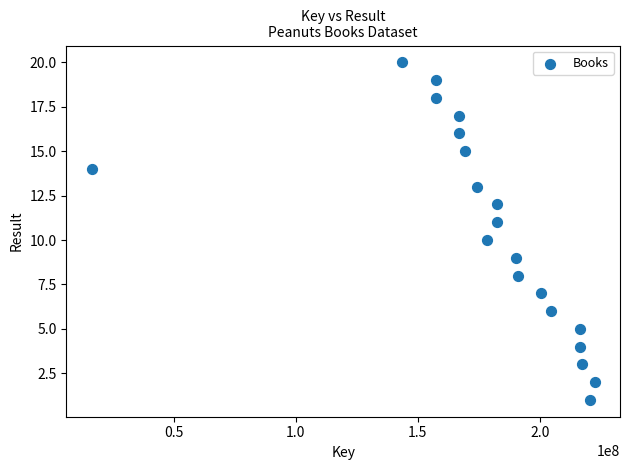

What is the range of Y values (max minus min)?

19